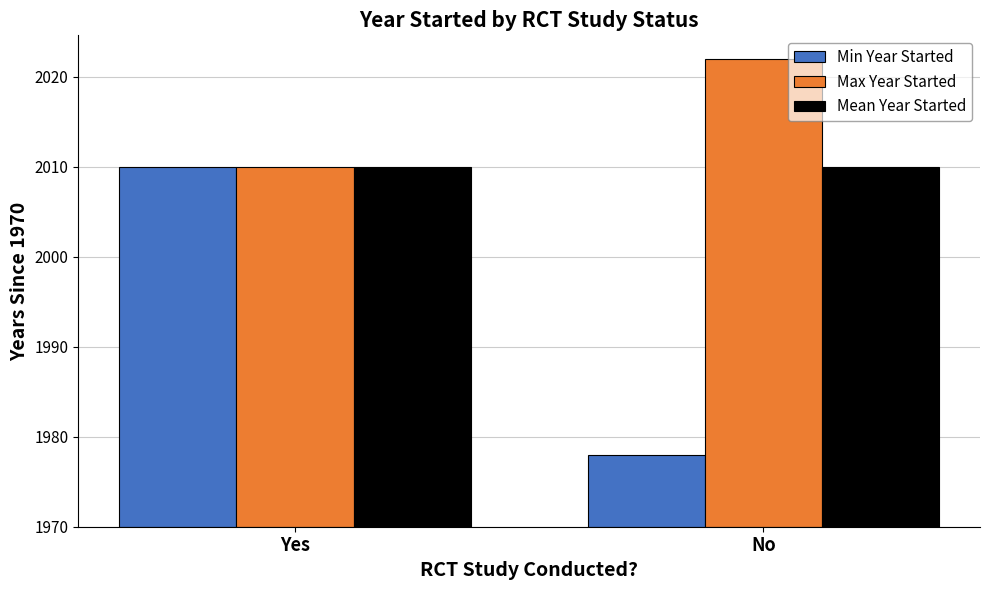

Are the bars grouped side by side (vs. stacked)?

Yes